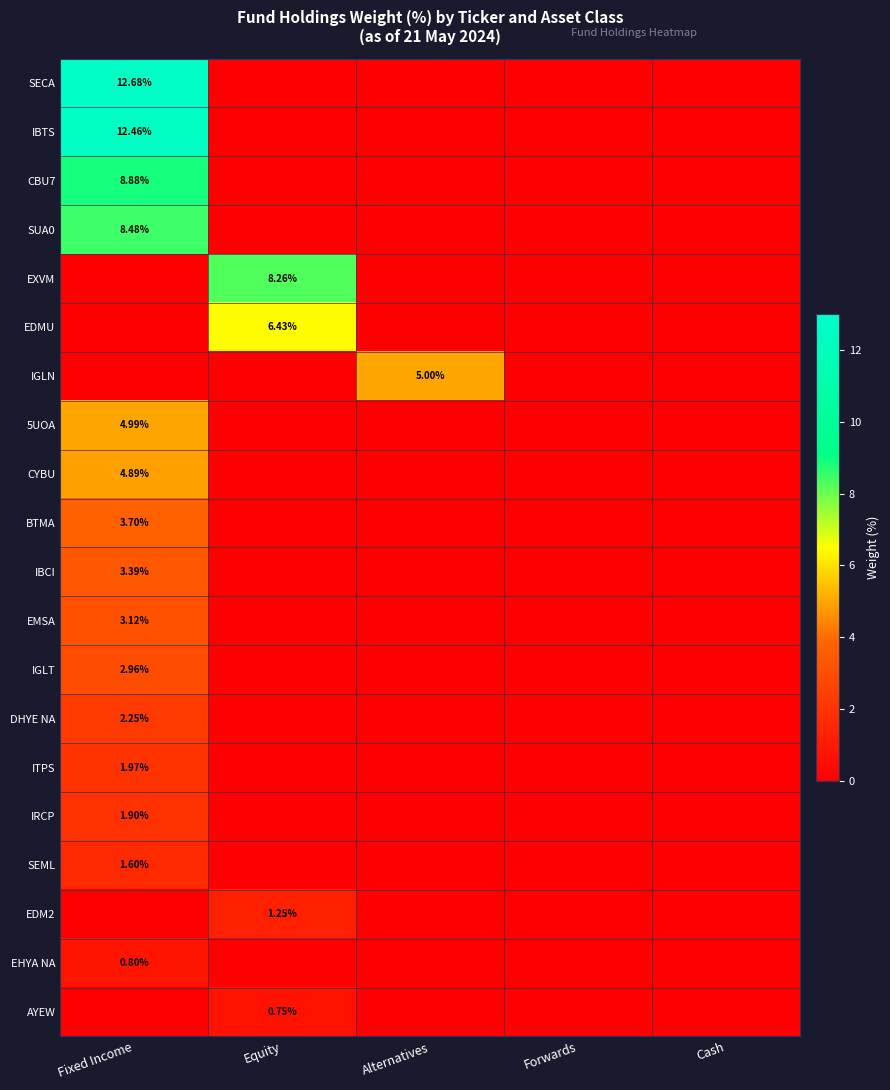

What is the difference between the IBCI values at Forwards and Fixed Income?

3.4